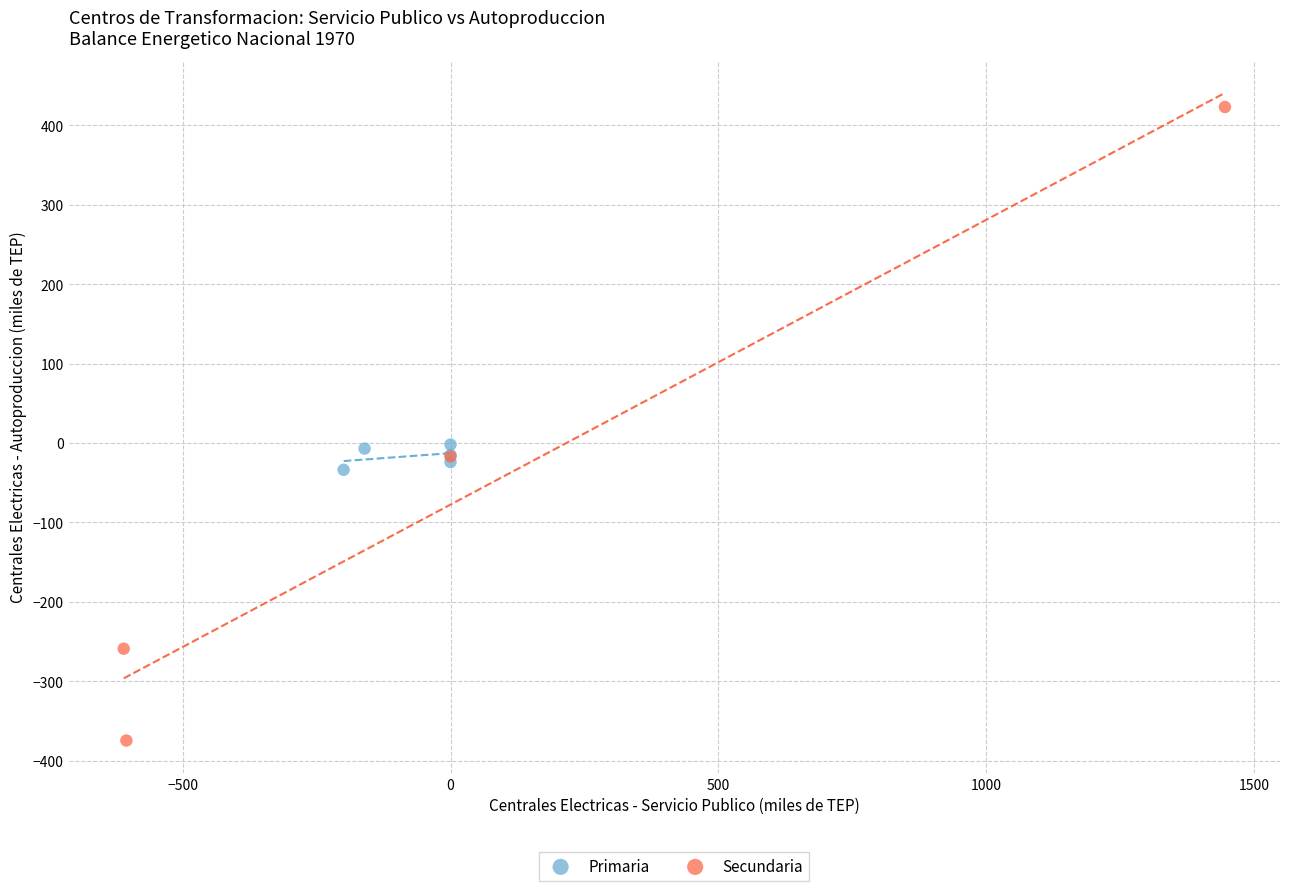

What are all the series names shown in the legend?

Primaria, Secundaria